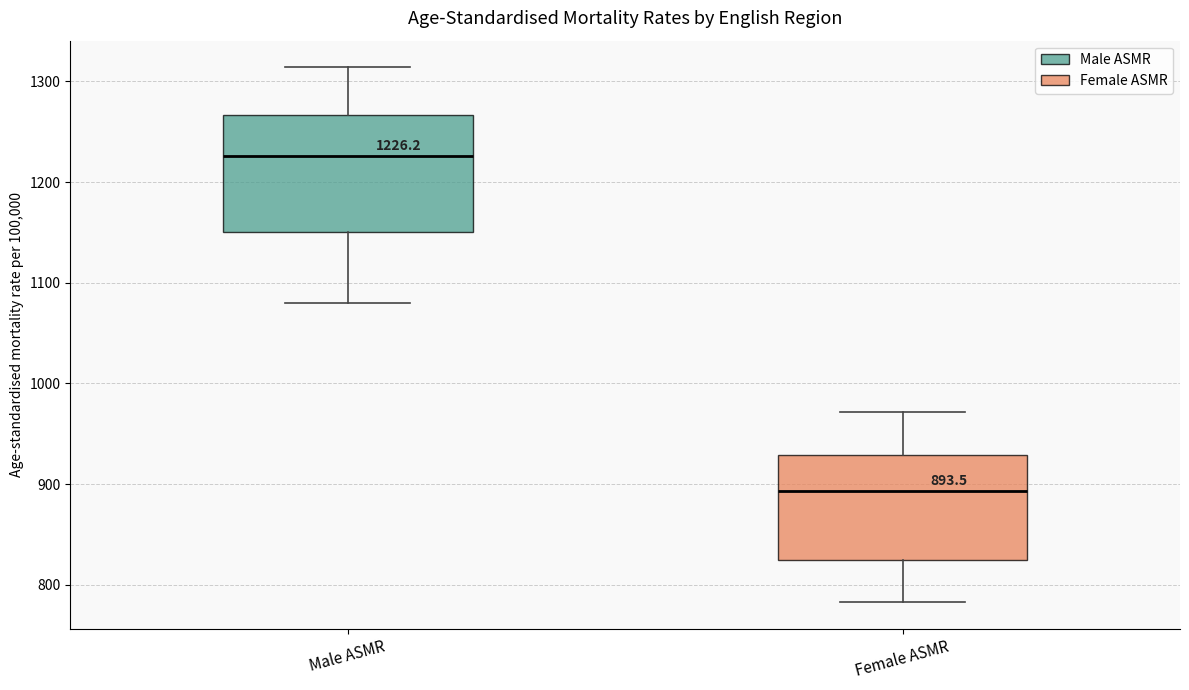

Which box's median line is the highest?

Male ASMR